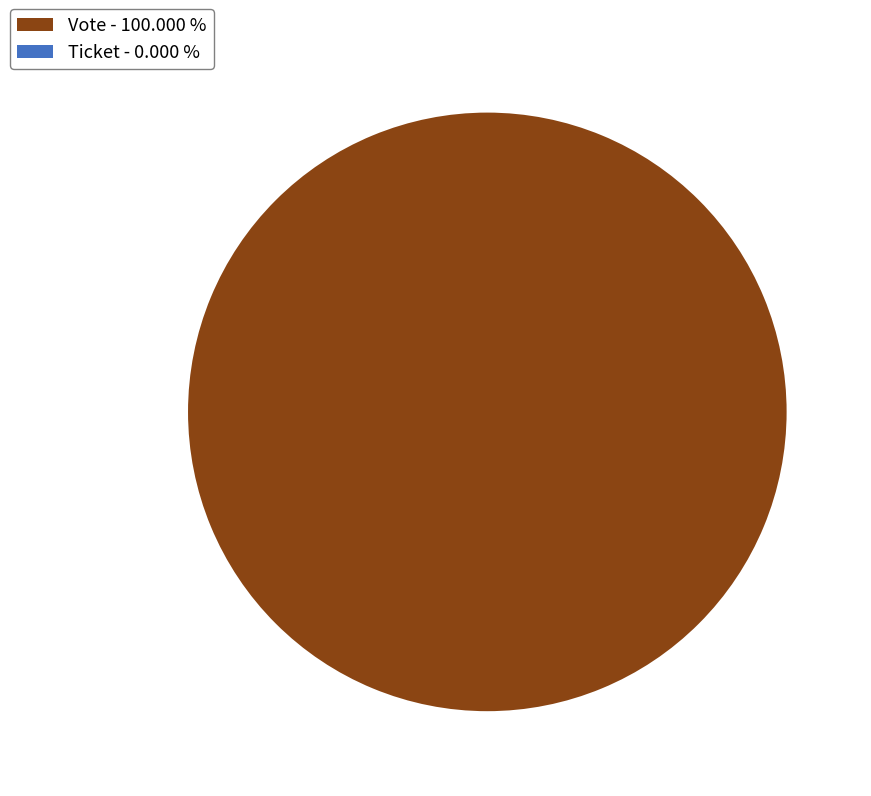

Count the number of slices in the pie.

2